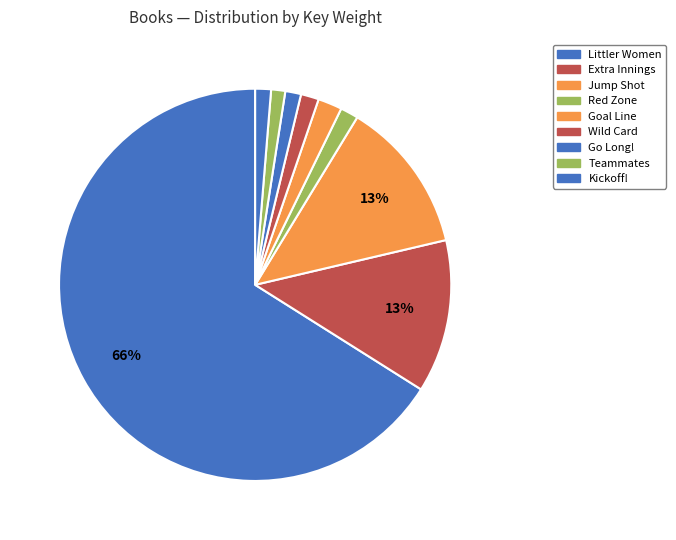

Is it true that Go Long! is 1% of the pie?

True